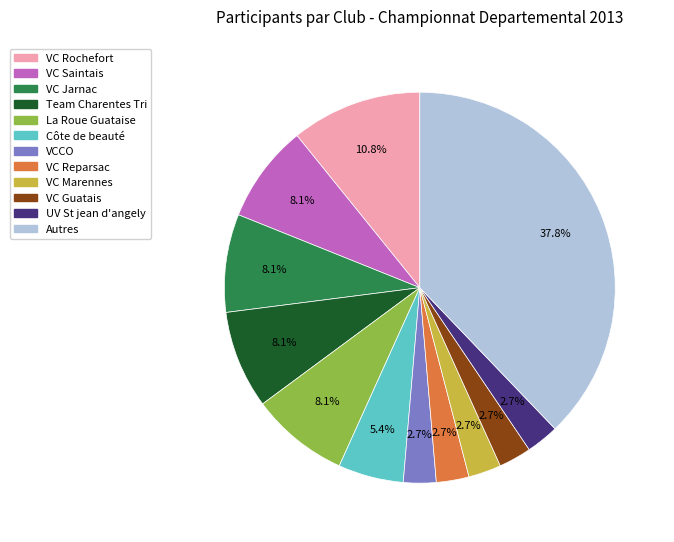

Is there any slice that represents more than half of the pie?

No